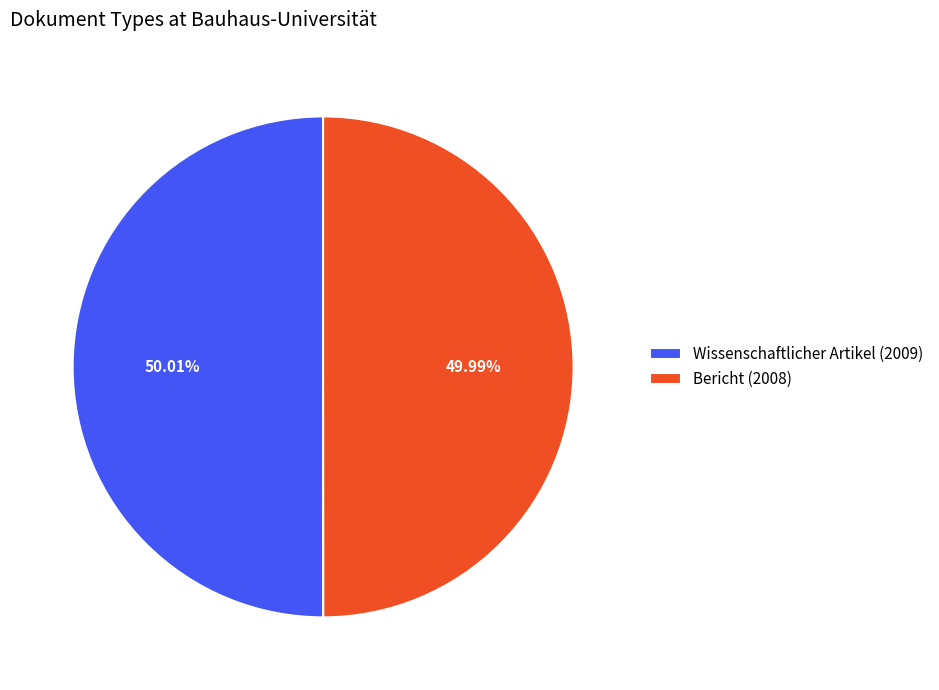

To the nearest percent, what portion does Wissenschaftlicher Artikel (2009) represent?

50%